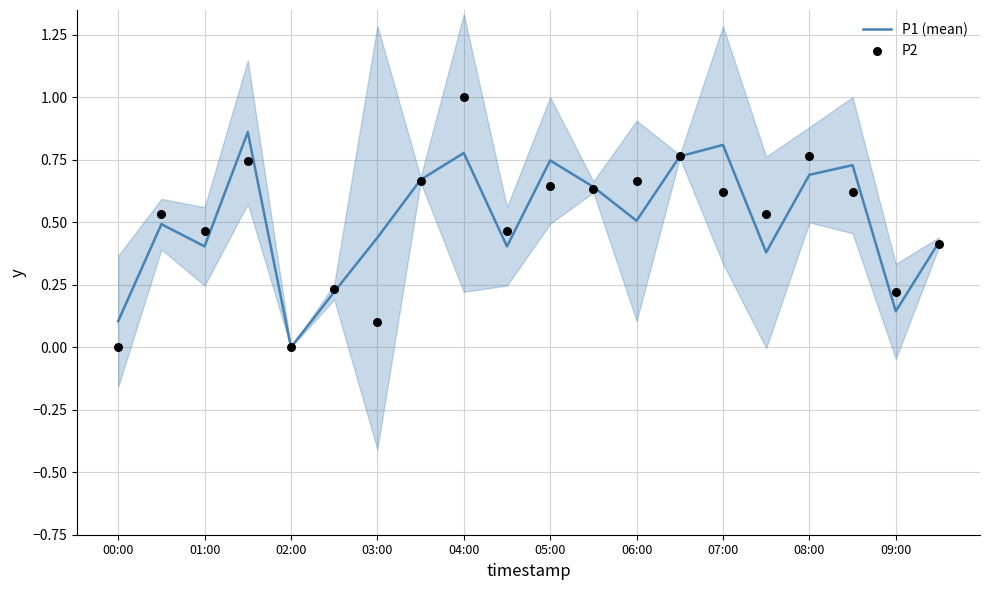

Which series reaches the maximum Y coordinate?

P2